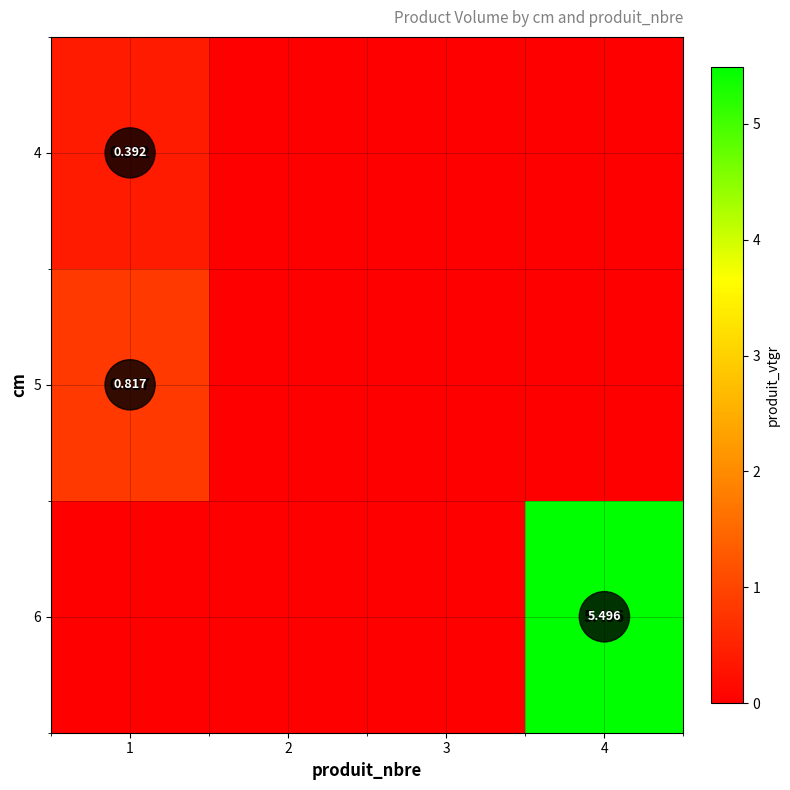

Which series has the widest spread of values?

6